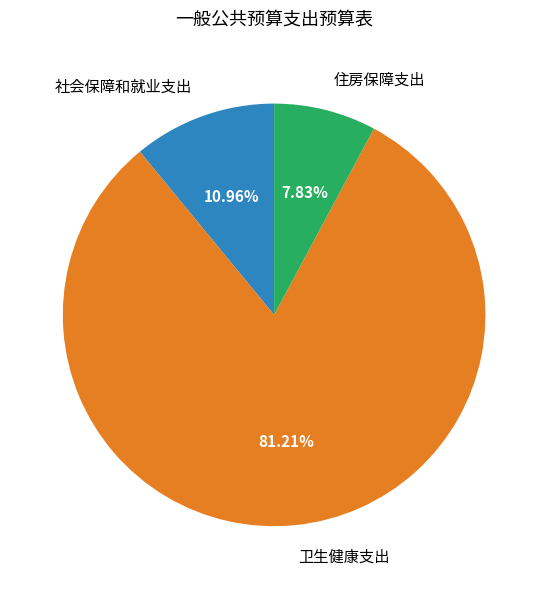

Is there any slice that represents more than half of the pie?

Yes